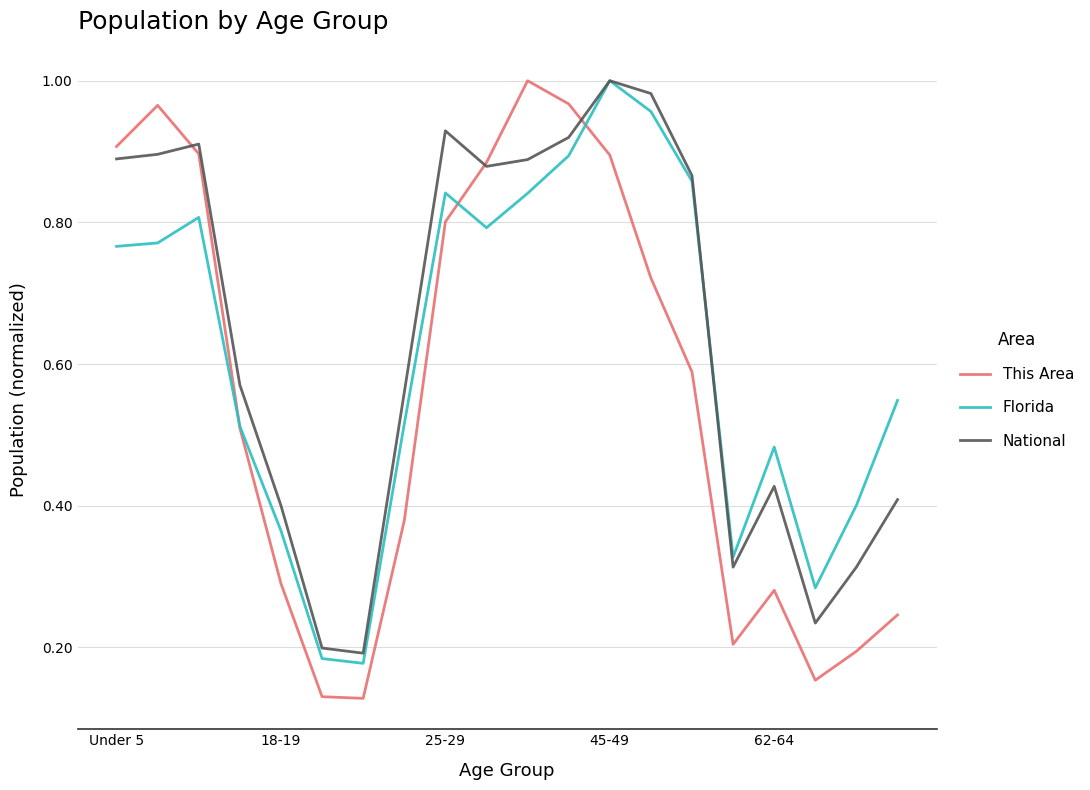

Which series has the largest range (max minus min)?

This Area